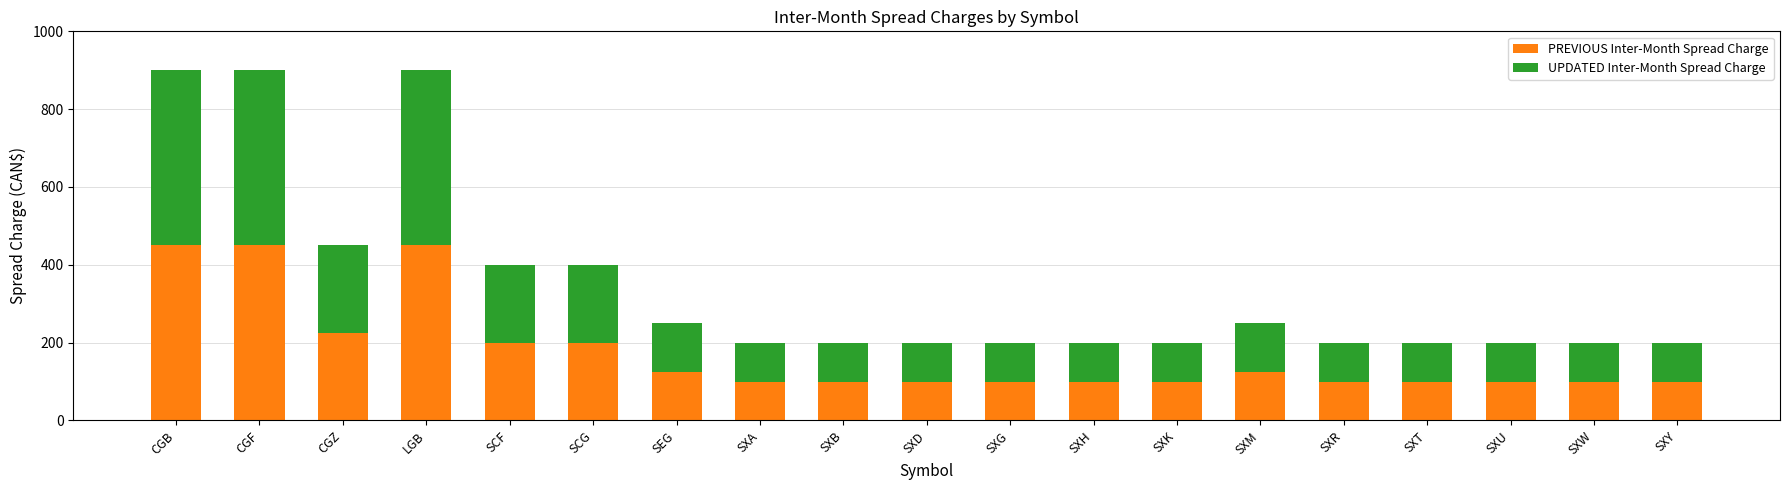

At which label is PREVIOUS Inter-Month Spread Charge closest to 275?

CGZ